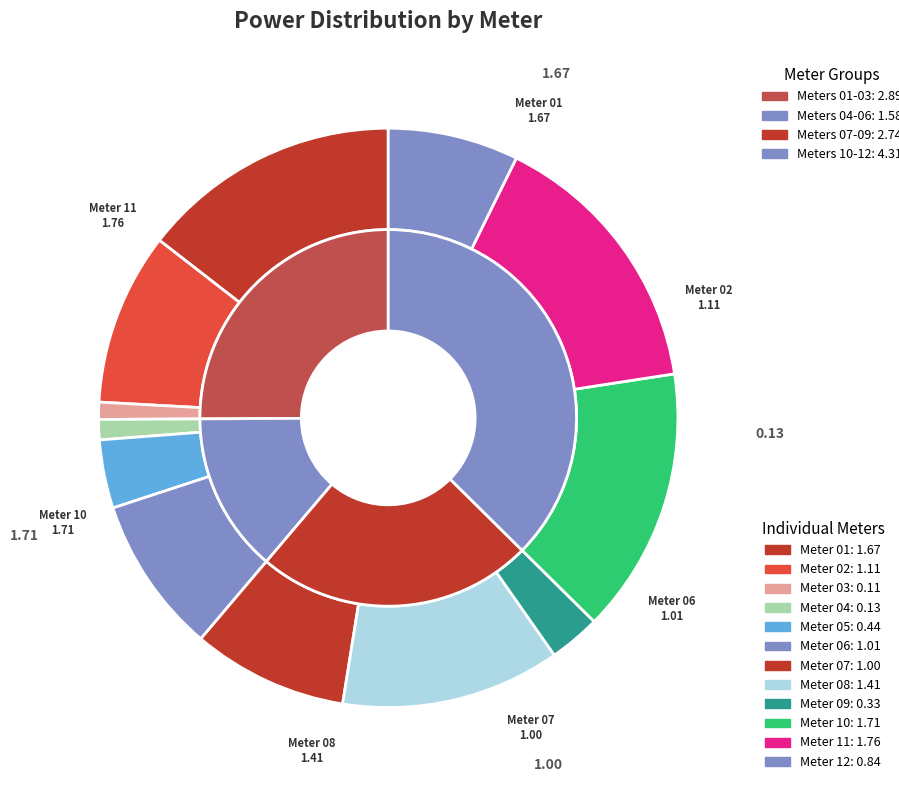

What is the smallest slice in the pie chart?

03